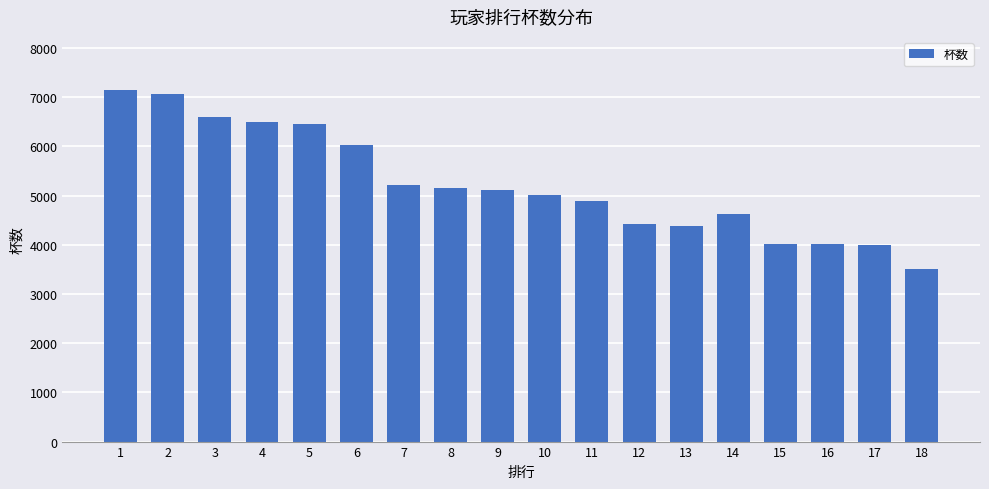

Where is the data nearest to the value 5325?

7